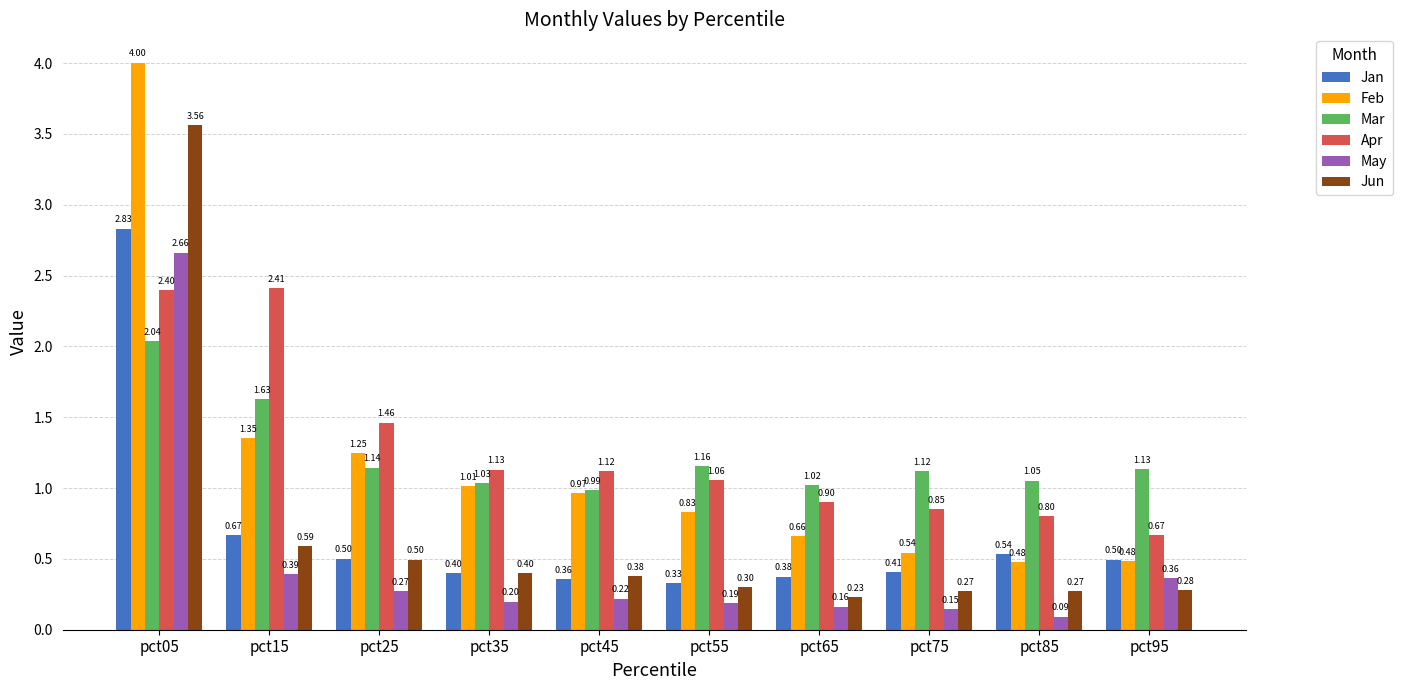

Which series has the largest total across all categories?

Apr